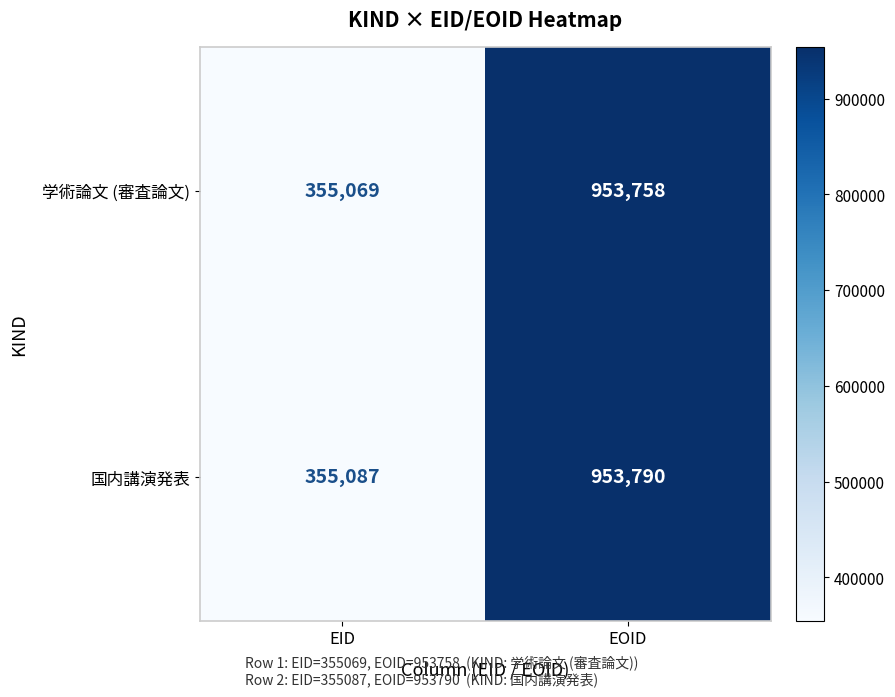

What is the sum of the 国内講演発表 values at EOID and EID?

1308877